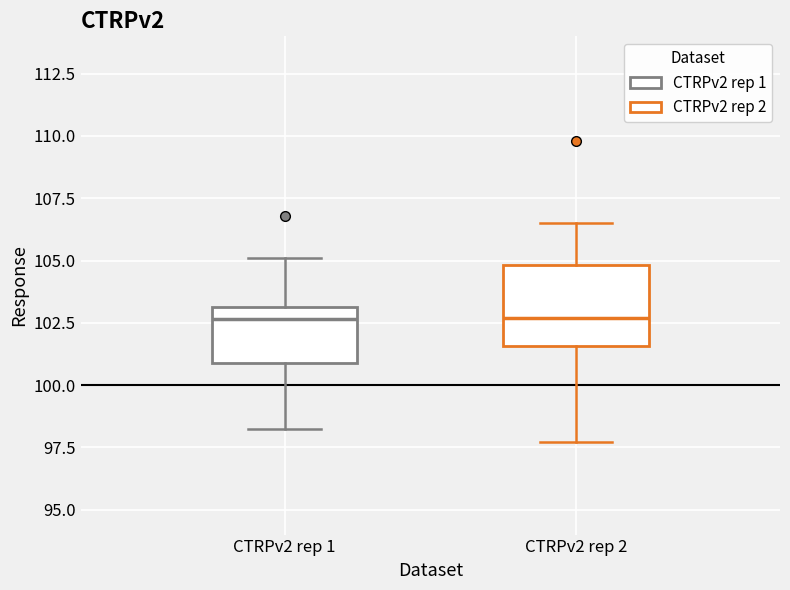

Reading left to right, read every box against the y-axis: the position of its median line, the range the box covers, and the ends of its whiskers. The values are not printed on the chart, so give them approximately, as read against the axis.

CTRPv2 rep 1: median 102.5, box 101.0 to 103.0, whiskers 98.0 to 105.0
CTRPv2 rep 2: median 102.5, box 101.5 to 105.0, whiskers 97.5 to 106.5